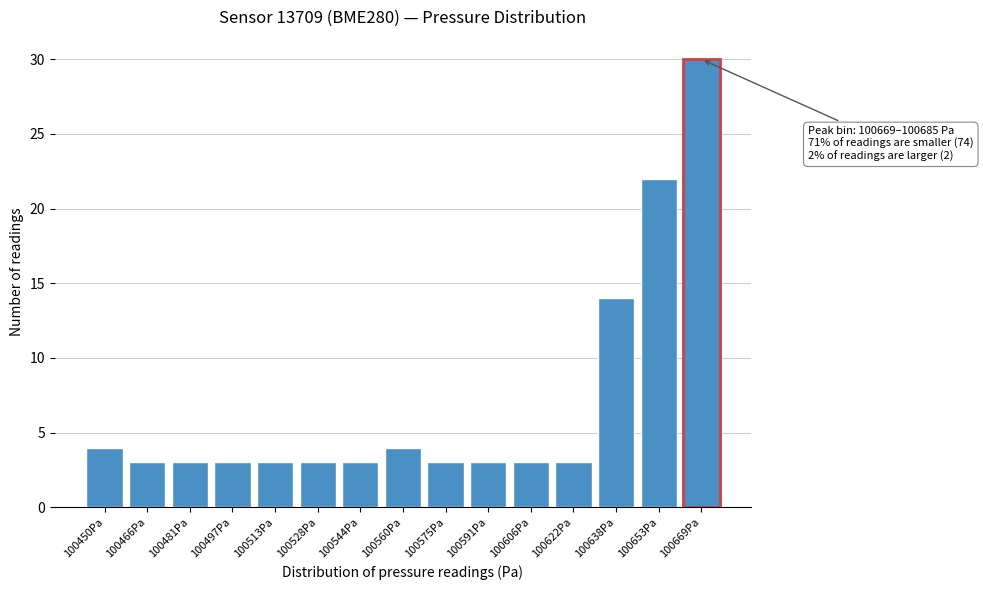

Reading left to right, transcribe all the data shown in this chart.

100450Pa=4	100466Pa=3	100481Pa=3	100497Pa=3	100513Pa=3	100528Pa=3	100544Pa=3	100560Pa=4	100575Pa=3	100591Pa=3	100606Pa=3	100622Pa=3	100638Pa=14	100653Pa=22	100669Pa=30